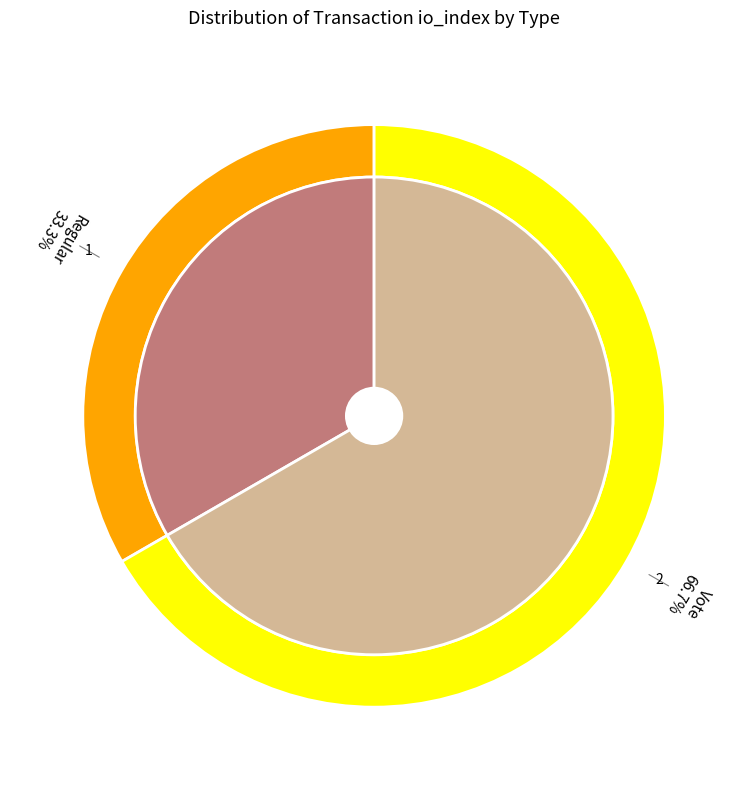

Is it true that Regular is 48% of the pie?

False